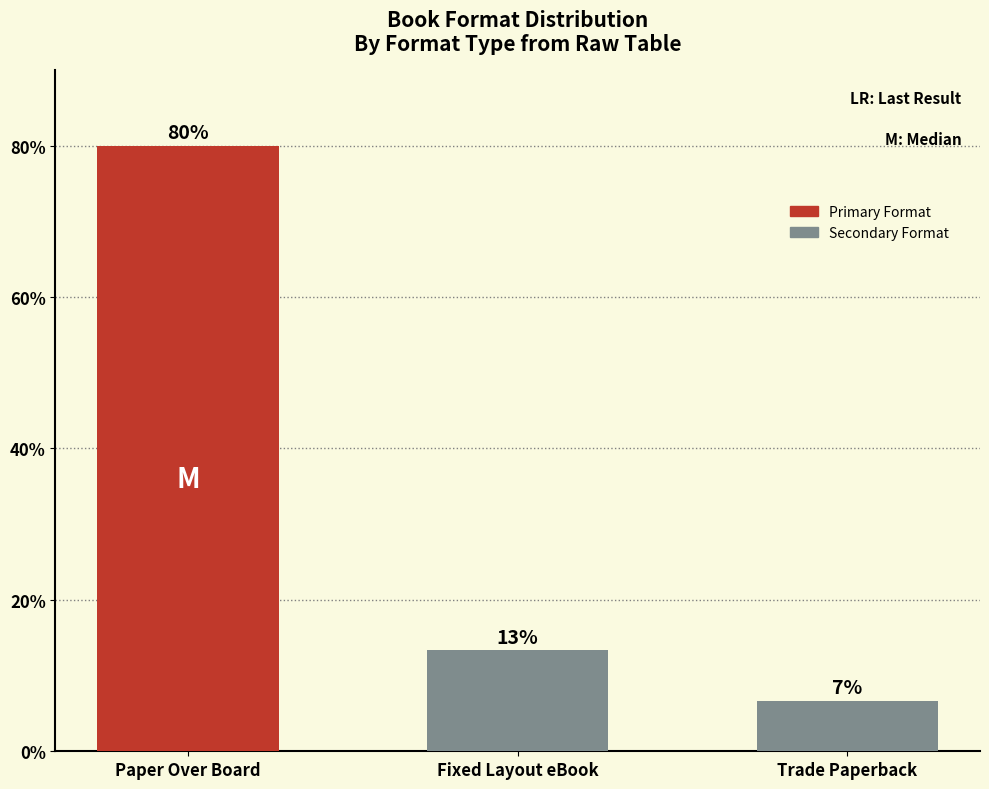

How many bars are there in total?

3